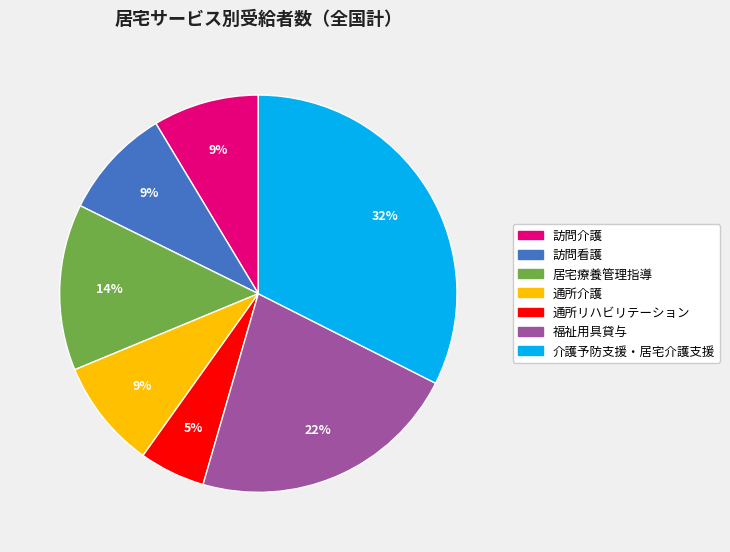

To the nearest percent, what percentage of the pie is 居宅療養管理指導?

14%